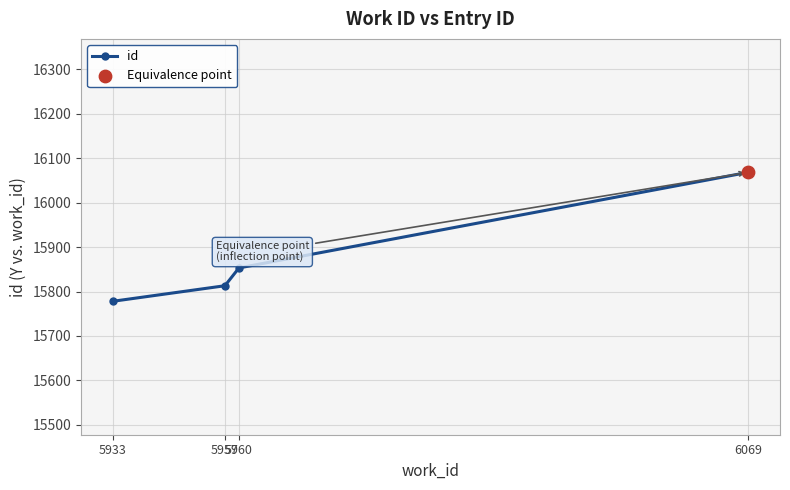

What is the change in value from 5933 to 5957?

+35